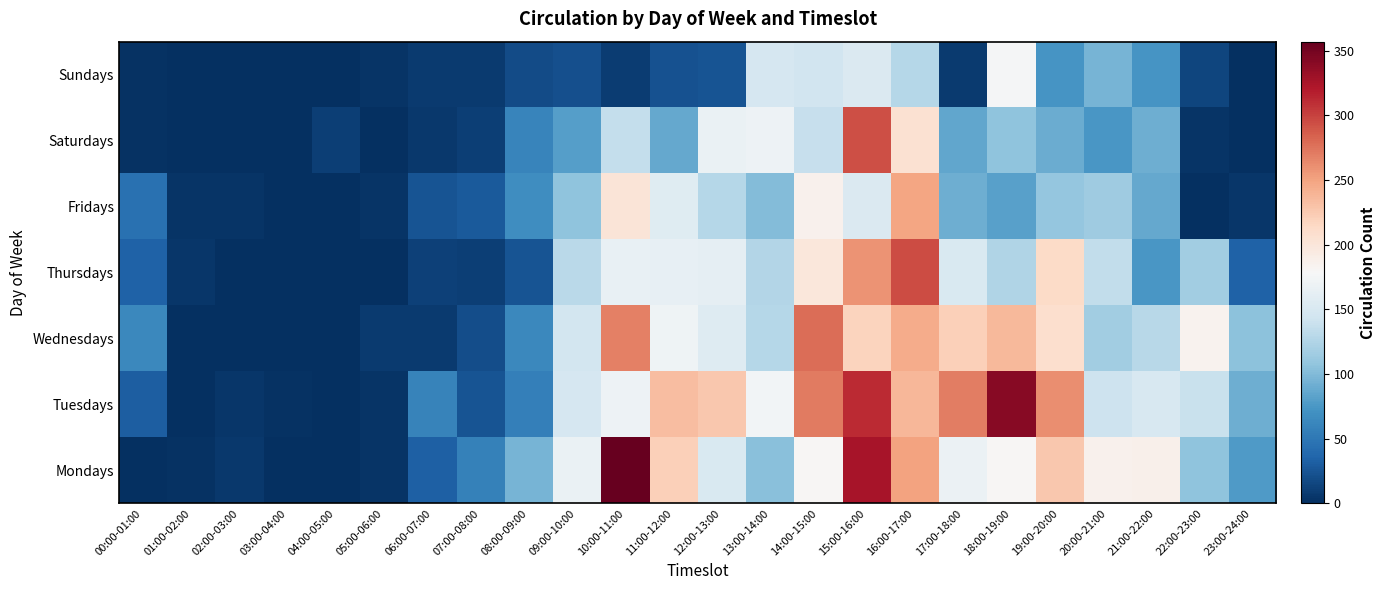

Rank the series at 14:00-15:00 from lowest to highest value.

Saturdays, Sundays, Mondays, Fridays, Thursdays, Tuesdays, Wednesdays